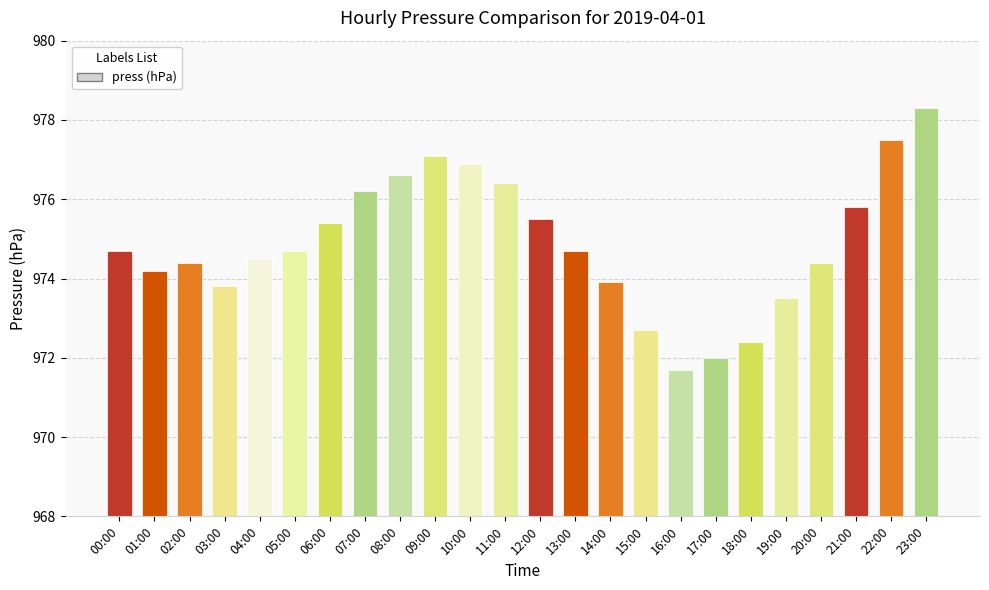

What is the approximate value at 22:00?

977.5